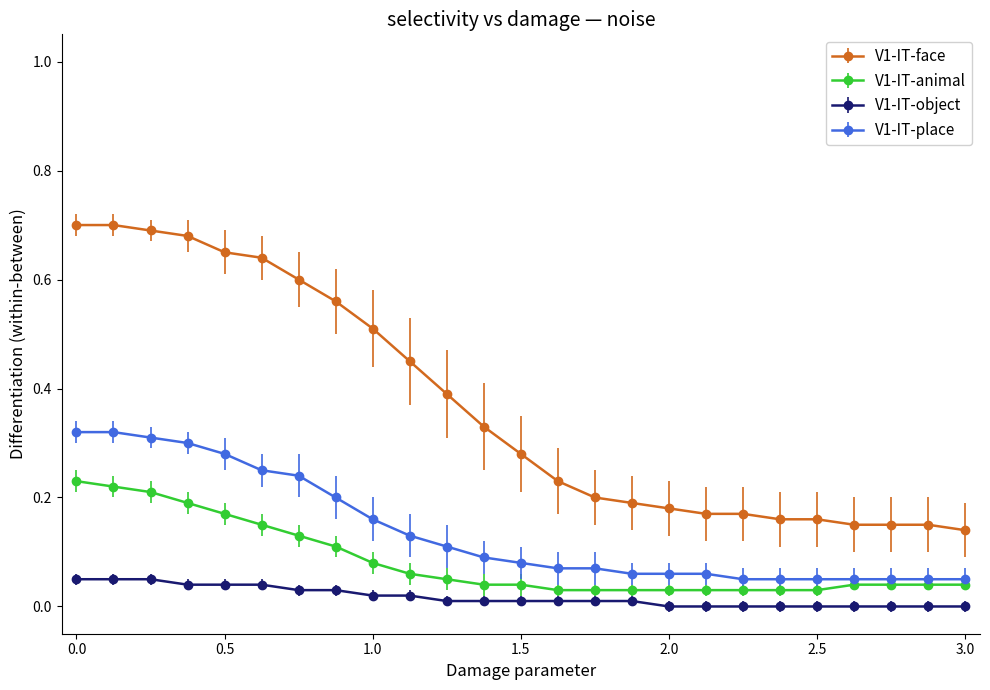

True or false: V1-IT-object and V1-IT-place cross at least once.

False